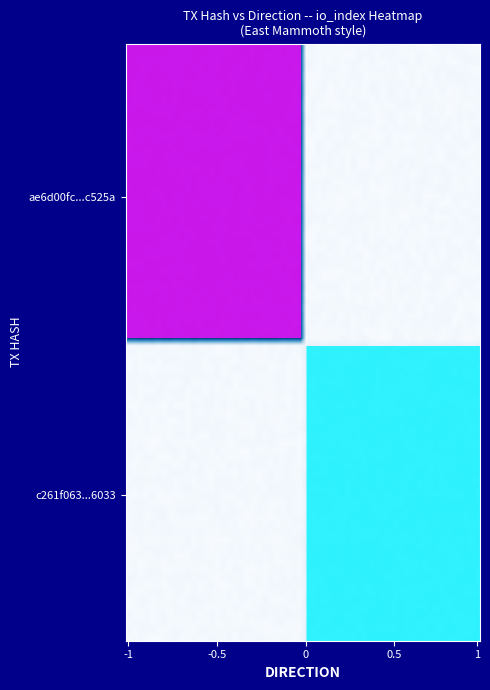

Reading left to right, what are all the values shown in this chart?

ae6d00fc6b913aead5192832ce75e14260c525a: -1	204
c261f06333fe455a43686e2eea96606f8196033: 1	12